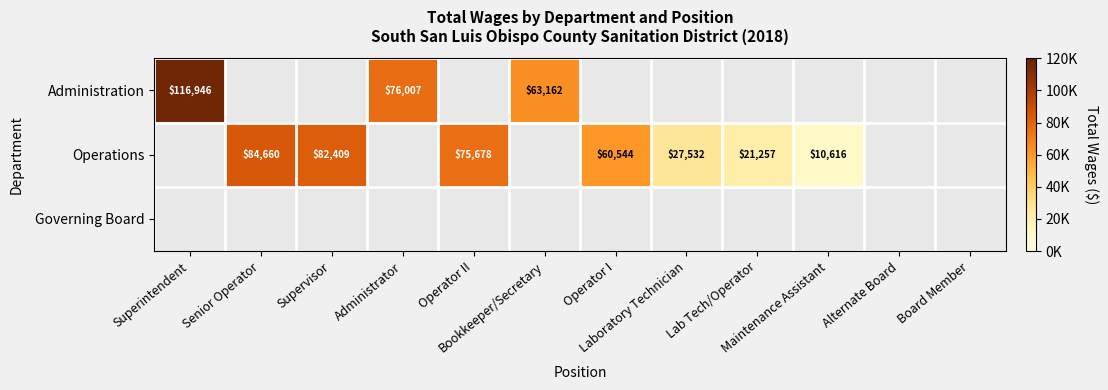

Which label corresponds to the largest value in the chart?

Superintendent